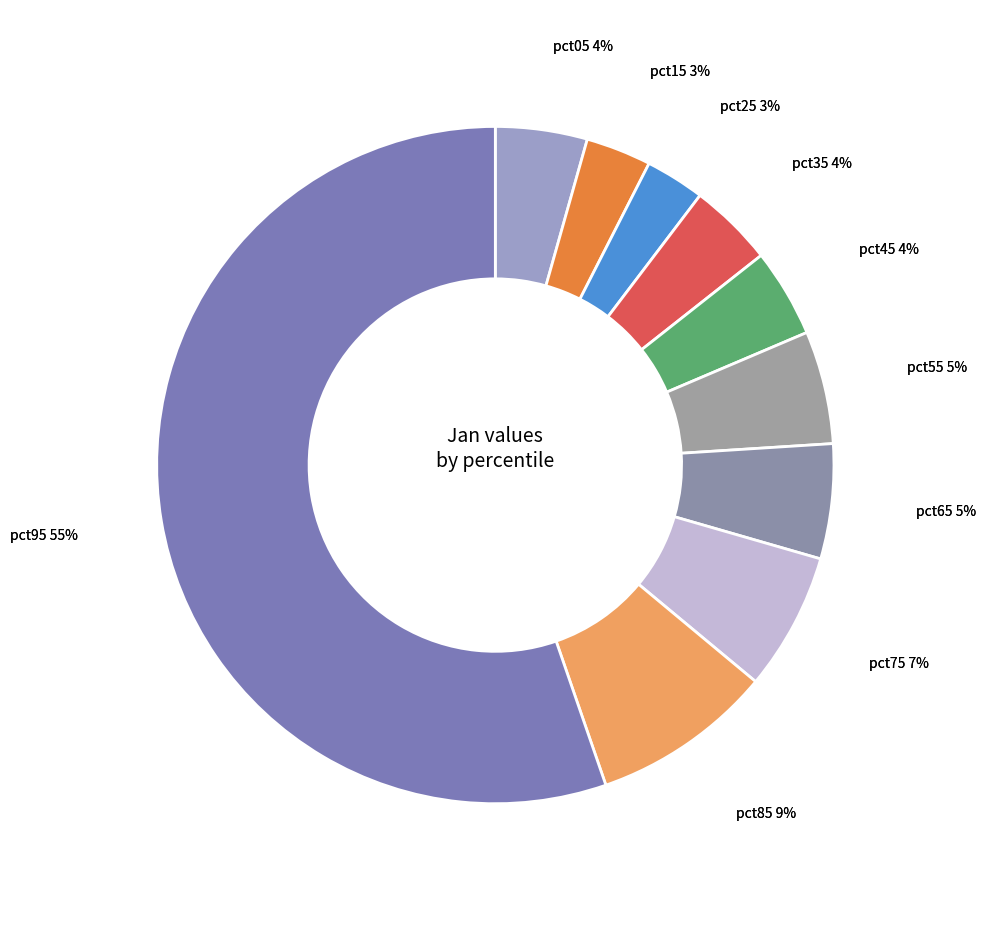

What is the smallest slice in the pie chart?

pct25